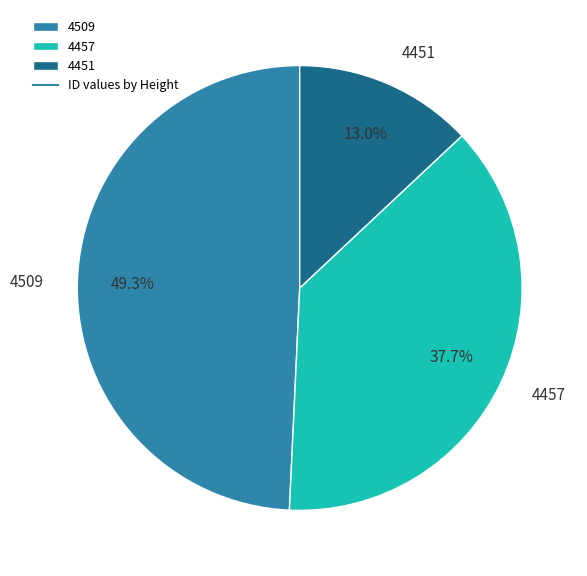

How many slices are in this pie chart?

3